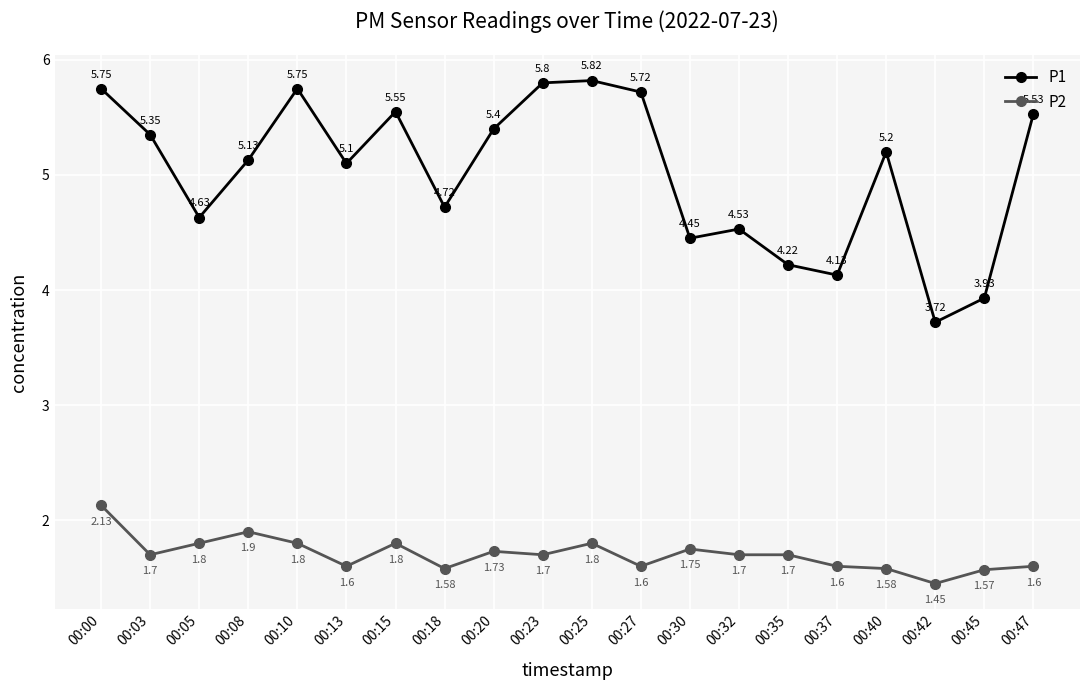

At 00:15, list the series in order from largest to smallest.

P1, P2